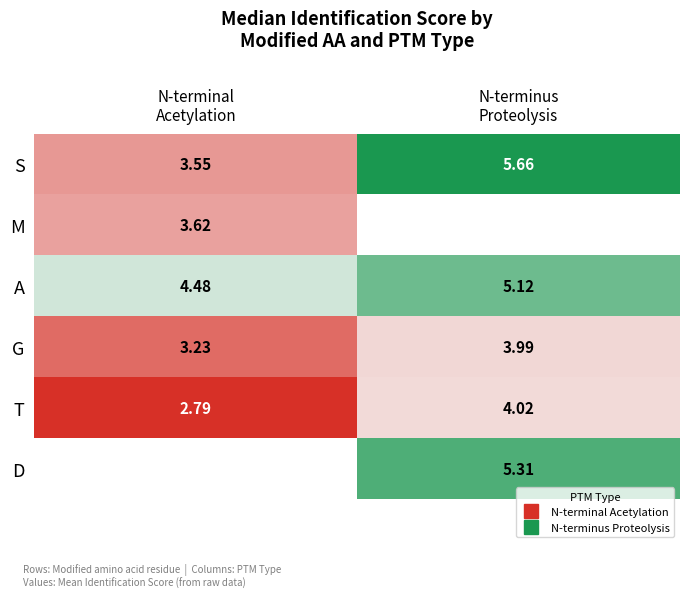

Where does the A series first go above 5?

N-terminus Proteolysis